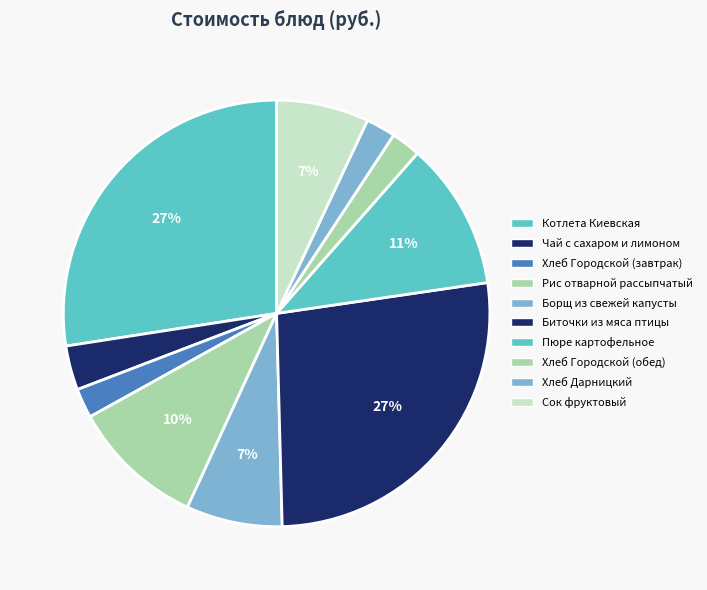

Is the sum of Биточки из мяса птицы and Чай с сахаром и лимоном greater than half?

No